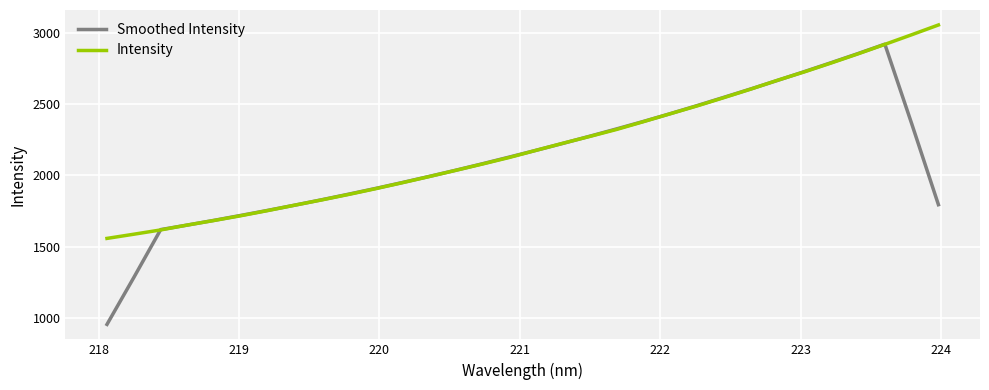

Rank the series by their maximum value, from highest to lowest.

Intensity, Smoothed Intensity